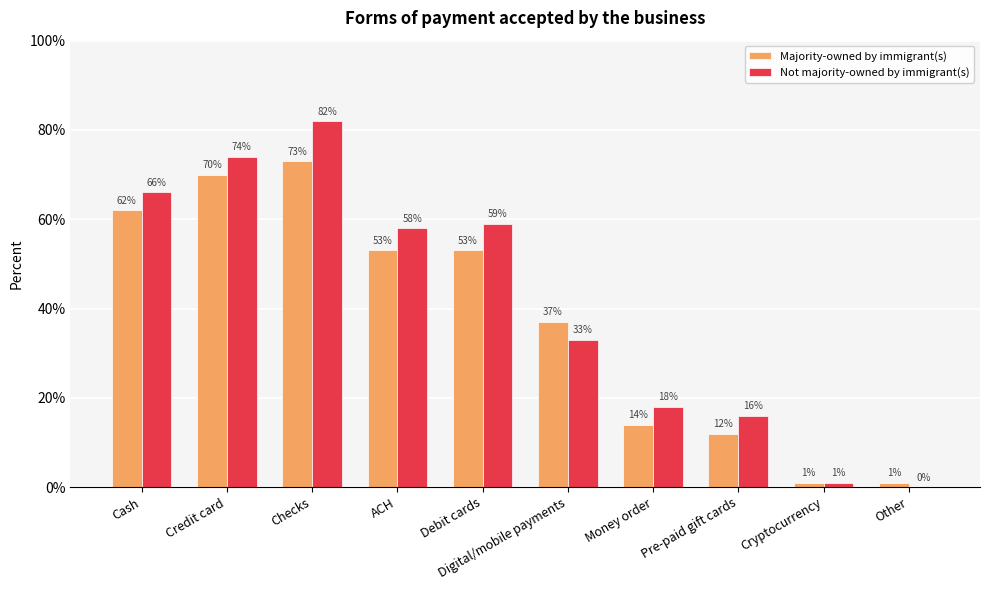

What is the difference between the maximum and minimum values in the Majority-owned by immigrant(s) series?

0.7